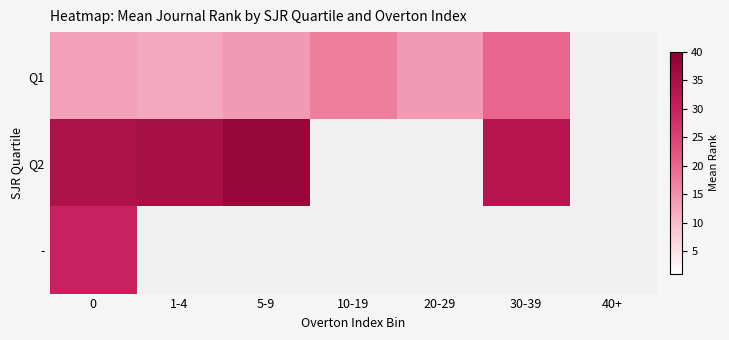

How many data points in row_0 are above 14?

2